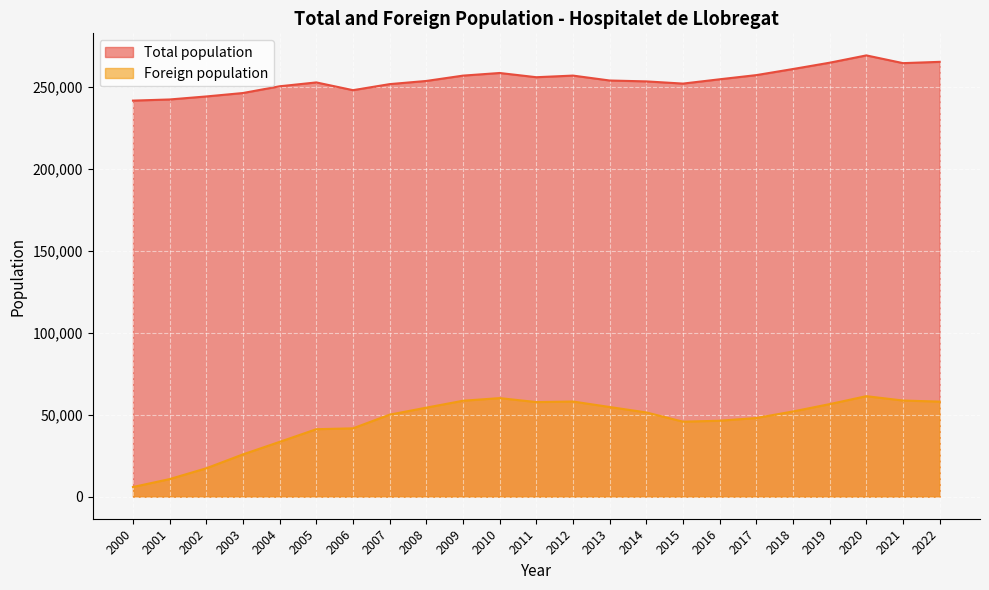

Is the value of Foreign population at 2015 greater than the value of Total population at 2016?

No